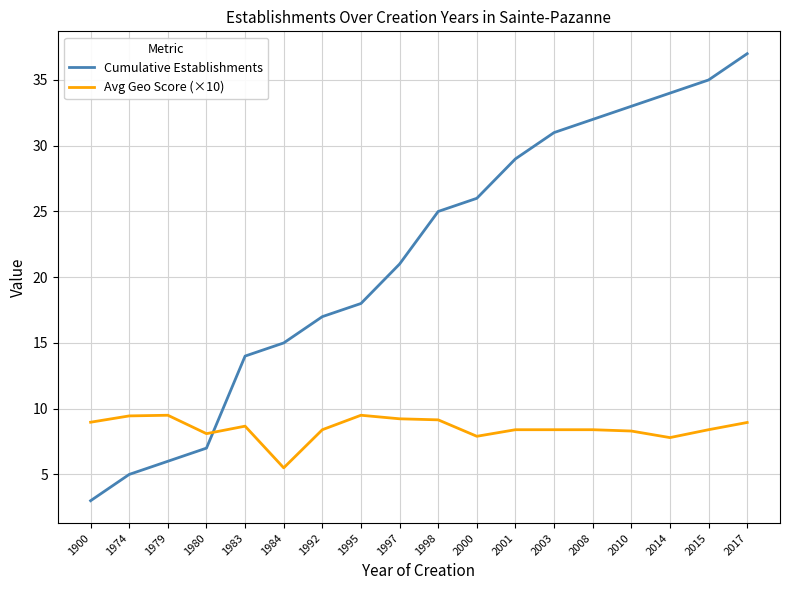

How many lines are shown in the chart?

2